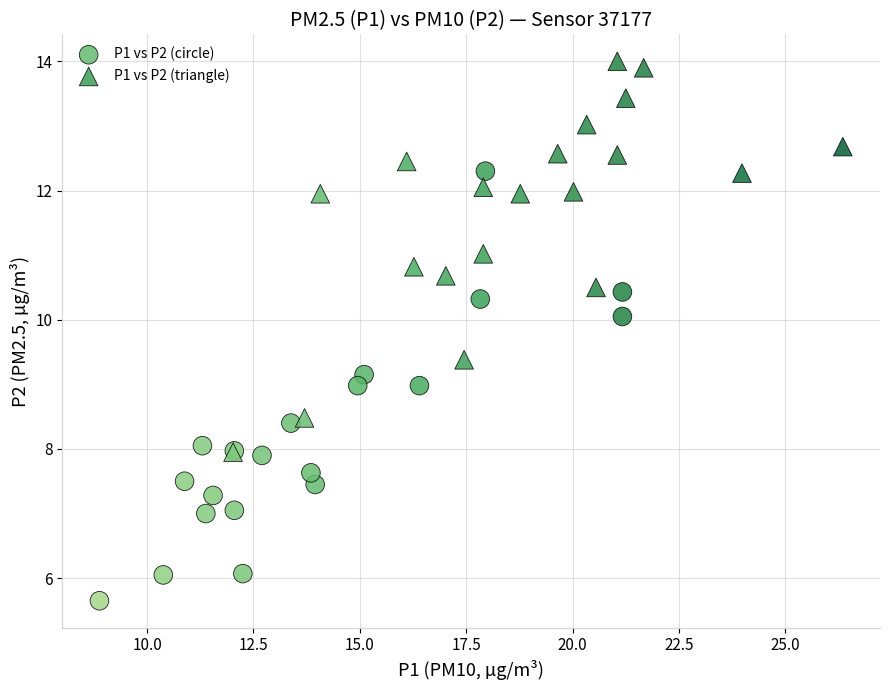

What are all the series names shown in the legend?

P1 vs P2 (circle), P1 vs P2 (triangle)